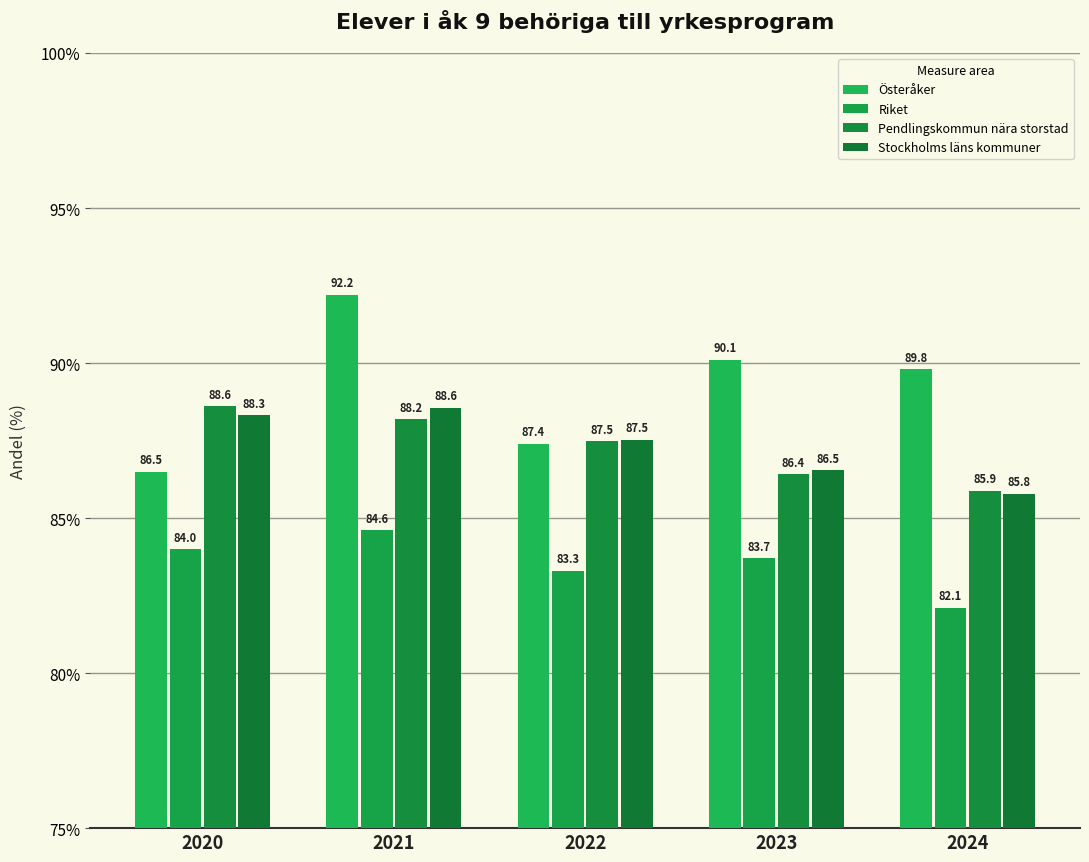

Which has a higher value, 2022 or 2023?

2023